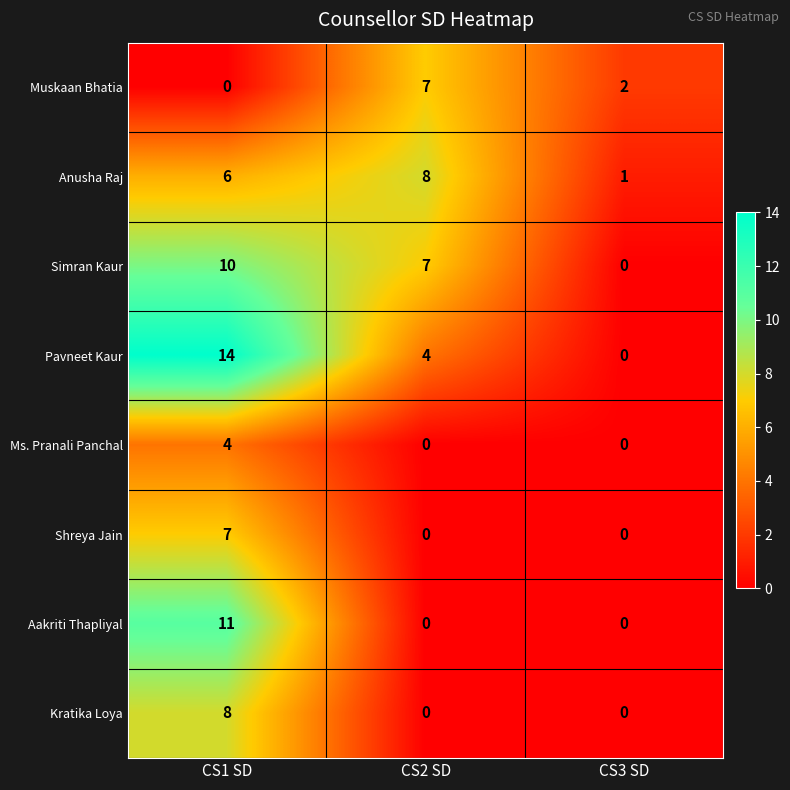

Which series has the widest spread of values?

Pavneet Kaur